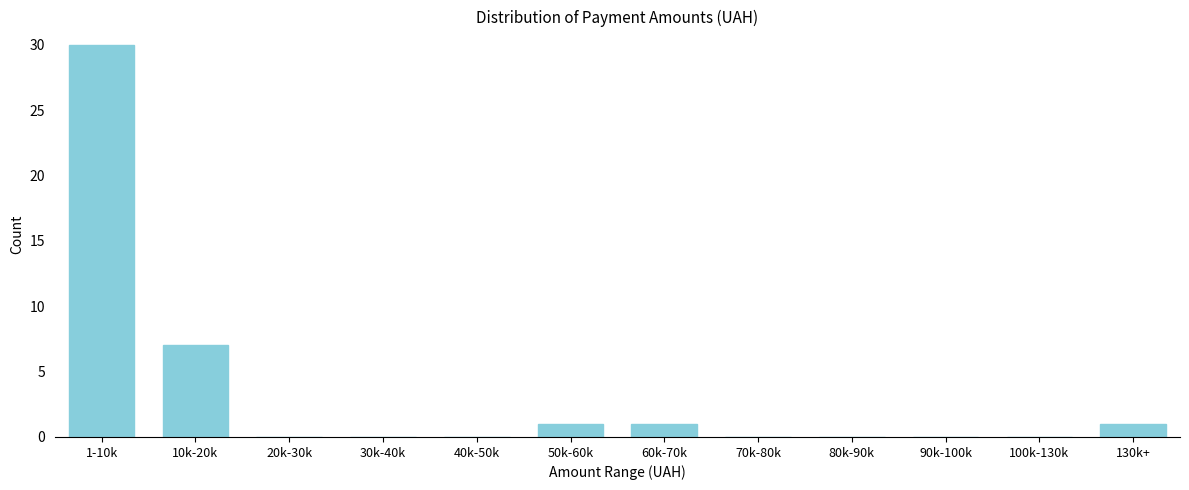

Reading left to right, what are all the values shown in this chart?

1-10k=30	10k-20k=7	20k-30k=0	30k-40k=0	40k-50k=0	50k-60k=1	60k-70k=1	70k-80k=0	80k-90k=0	90k-100k=0	100k-130k=0	130k+=1